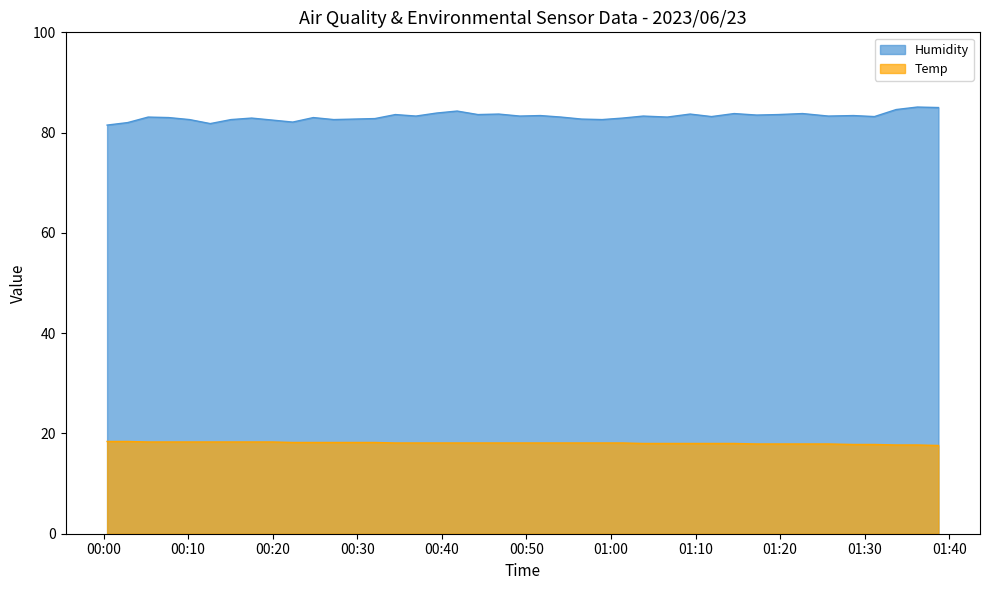

Between 2023/06/23 00:12:37 and 2023/06/23 01:31:09, which is larger?

2023/06/23 01:31:09